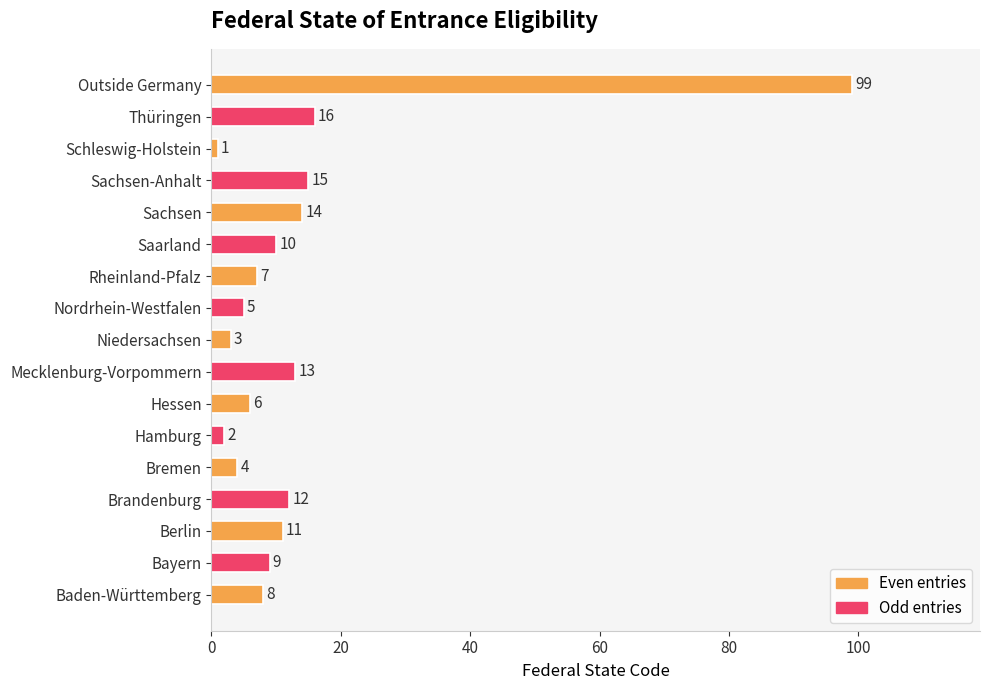

Reading bottom to top, transcribe all the data shown in this chart.

Baden-Württemberg=8	Bayern=9	Berlin=11	Brandenburg=12	Bremen=4	Hamburg=2	Hessen=6	Mecklenburg-Vorpommern=13	Niedersachsen=3	Nordrhein-Westfalen=5	Rheinland-Pfalz=7	Saarland=10	Sachsen=14	Sachsen-Anhalt=15	Schleswig-Holstein=1	Thüringen=16	Outside Germany=99